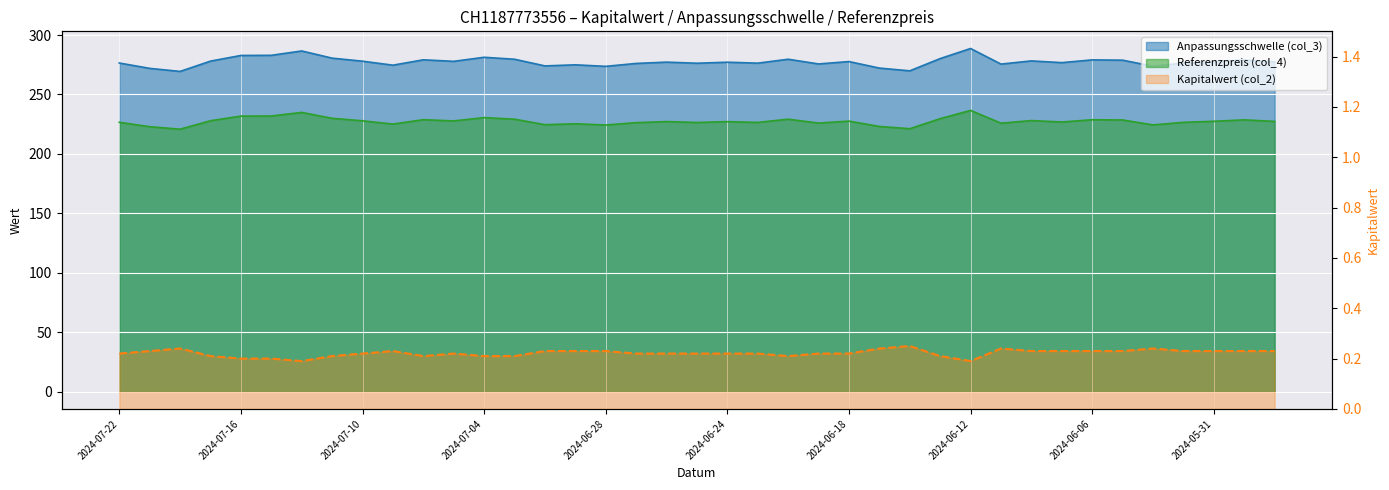

What is the average value of the Referenzpreis (col_4) series?

277.5